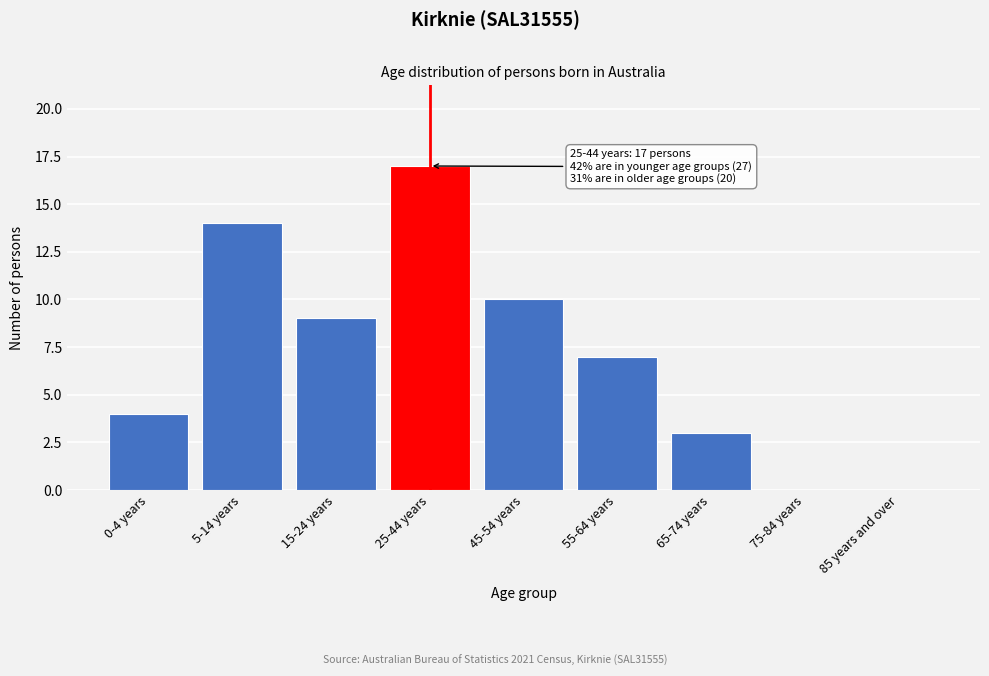

Reading left to right, list all the values displayed in this chart.

0-4 years=4	5-14 years=14	15-24 years=9	25-44 years=17	45-54 years=10	55-64 years=7	65-74 years=3	75-84 years=0	85 years and over=0